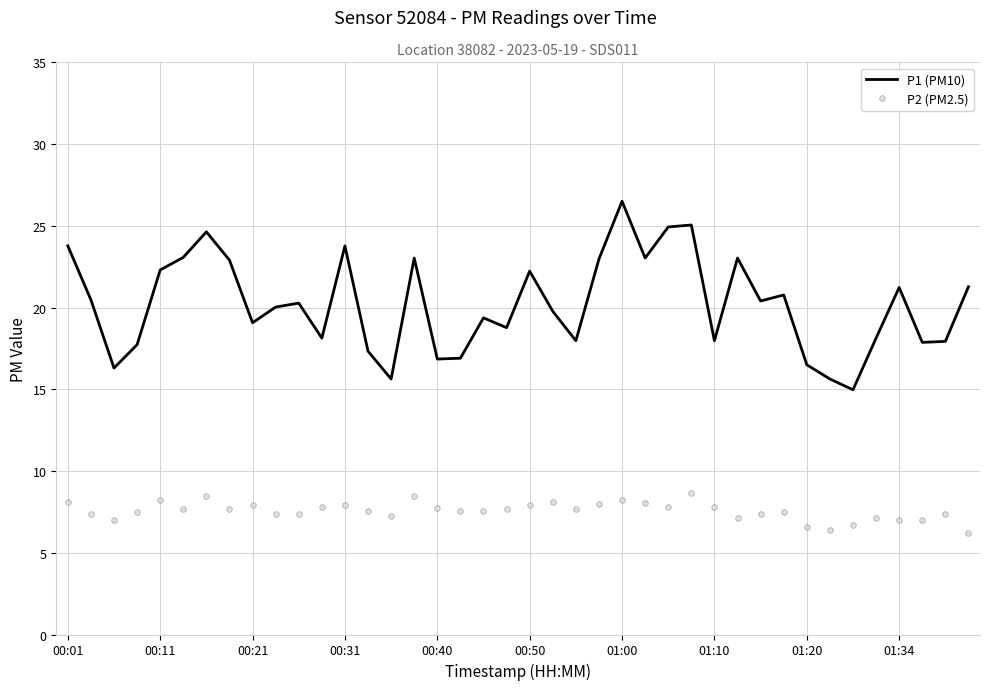

What is the maximum value for P1 (PM10)?

26.5